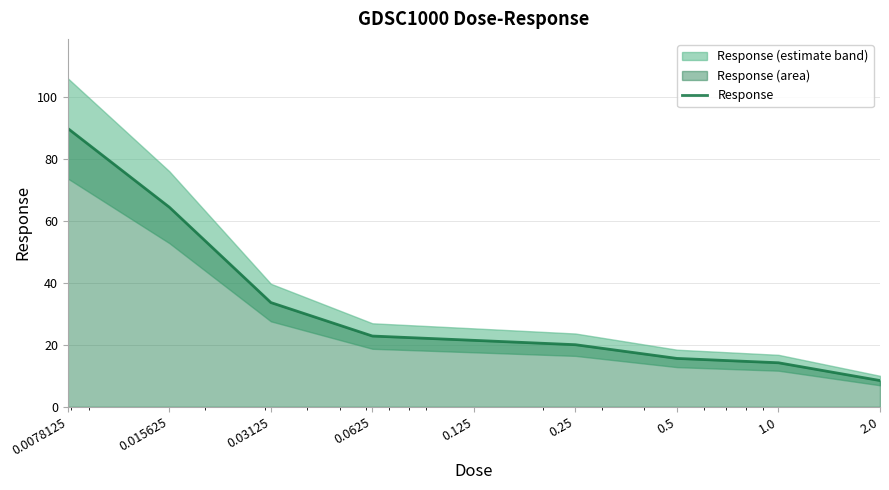

What is the value of the 4th point from the left?

22.8